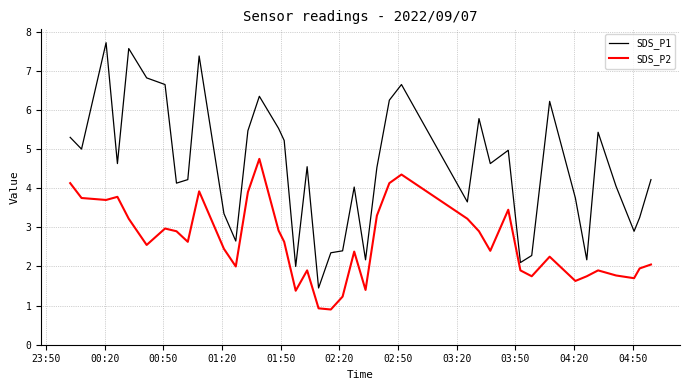

Rank the series by their average value, from highest to lowest.

SDS_P1, SDS_P2